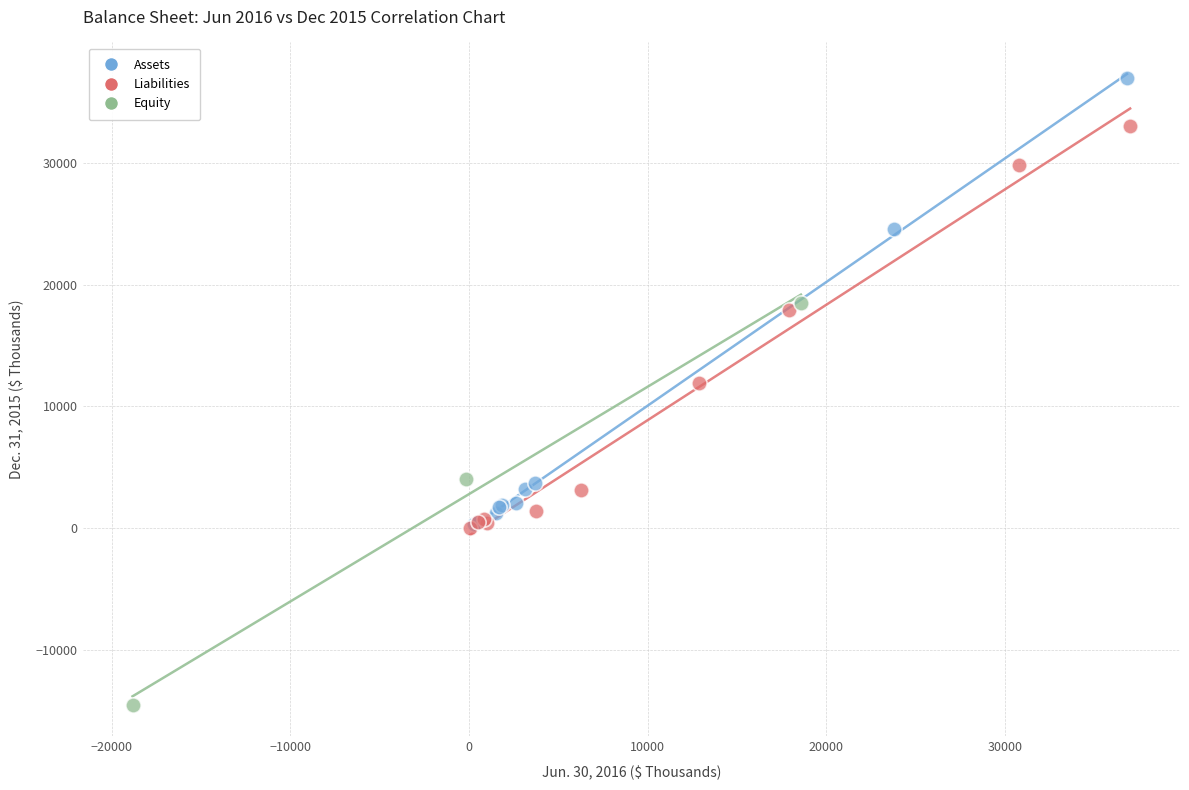

Which series has the largest Y range (max minus min)?

Assets